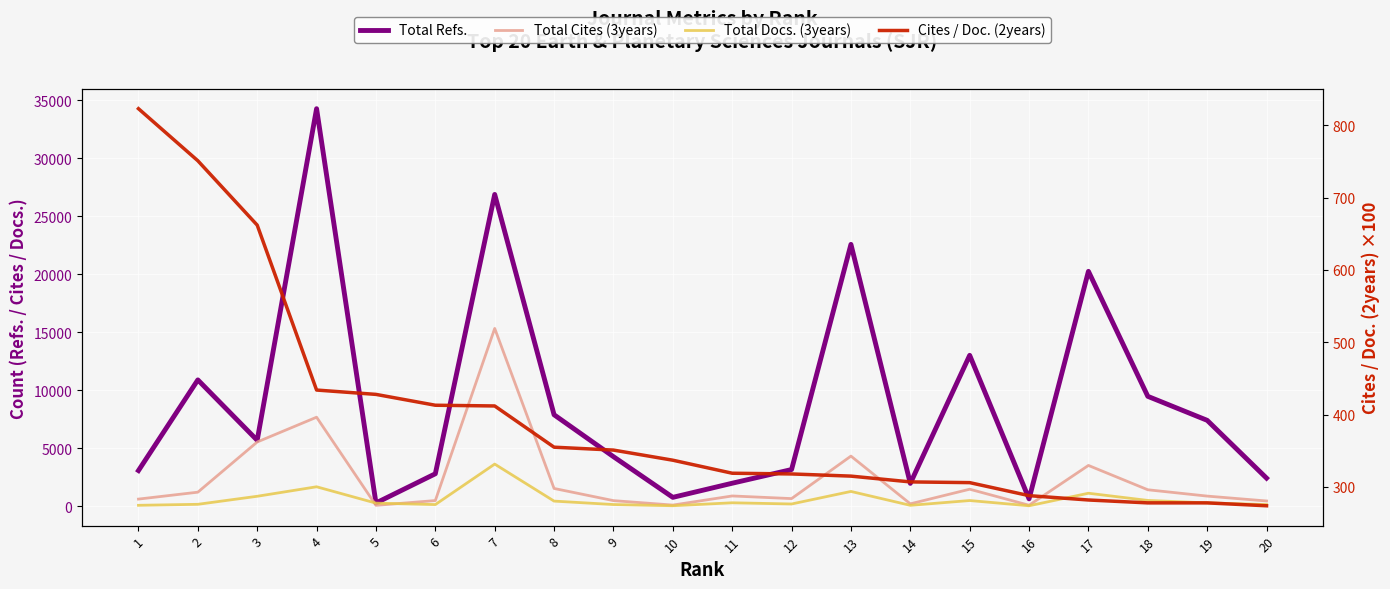

Which series has the widest spread of values?

Total Refs.